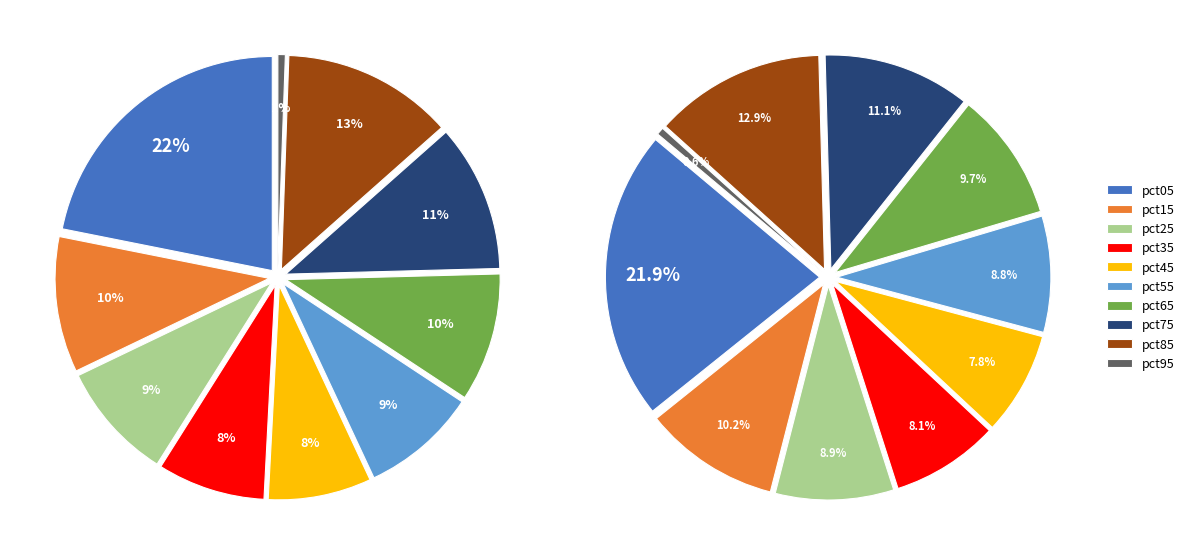

Combined, what portion of the pie is pct65 and pct95?

10.3%